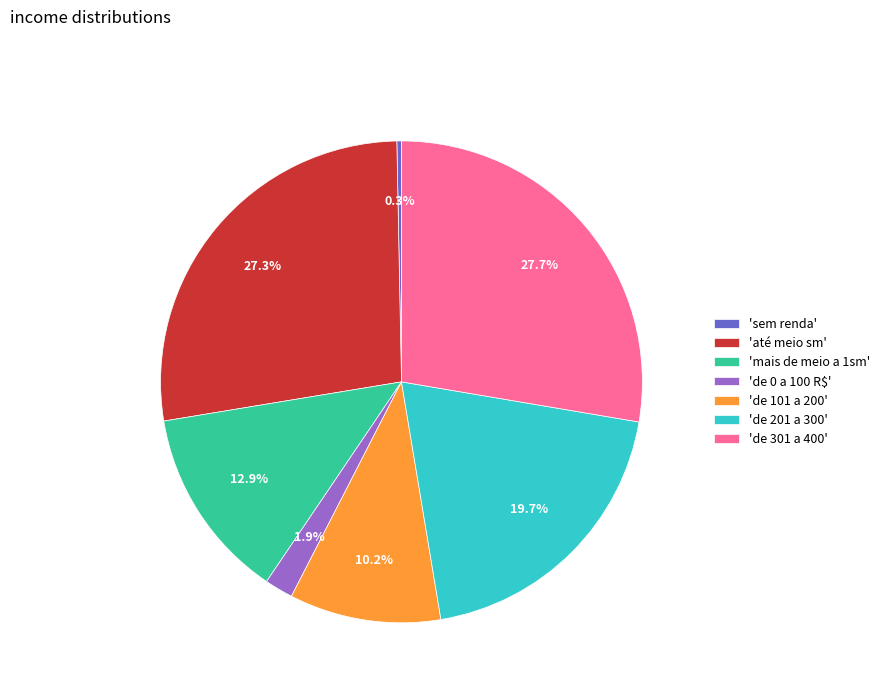

Which slice is the smallest?

'sem renda'